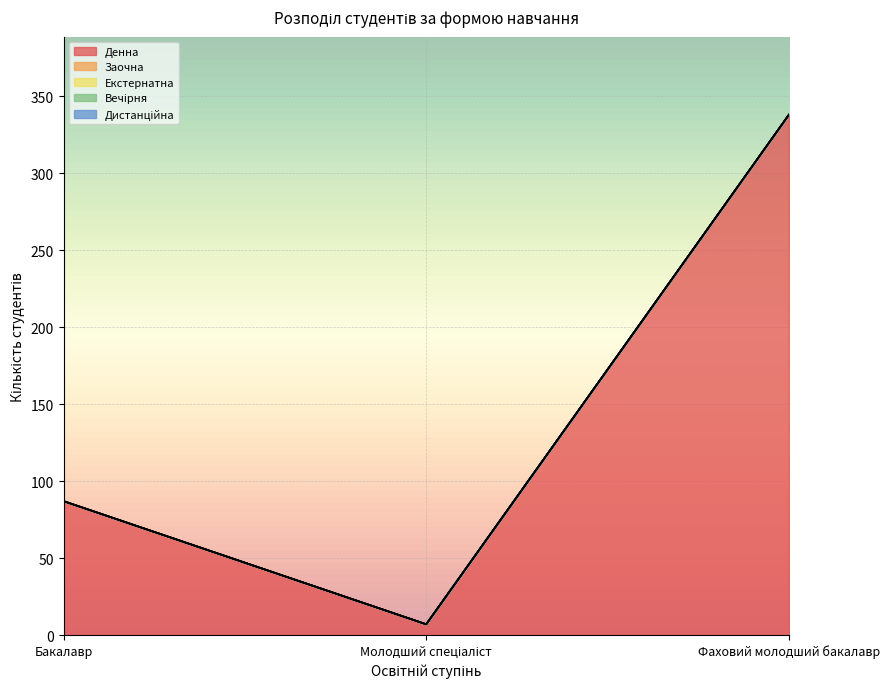

Reading left to right, what are all the values shown in this chart?

Денна: Бакалавр=87	Молодший спеціаліст=7	Фаховий молодший бакалавр=338
Заочна: Бакалавр=0	Молодший спеціаліст=0	Фаховий молодший бакалавр=0
Екстернатна: Бакалавр=0	Молодший спеціаліст=0	Фаховий молодший бакалавр=0
Вечірня: Бакалавр=0	Молодший спеціаліст=0	Фаховий молодший бакалавр=0
Дистанційна: Бакалавр=0	Молодший спеціаліст=0	Фаховий молодший бакалавр=0